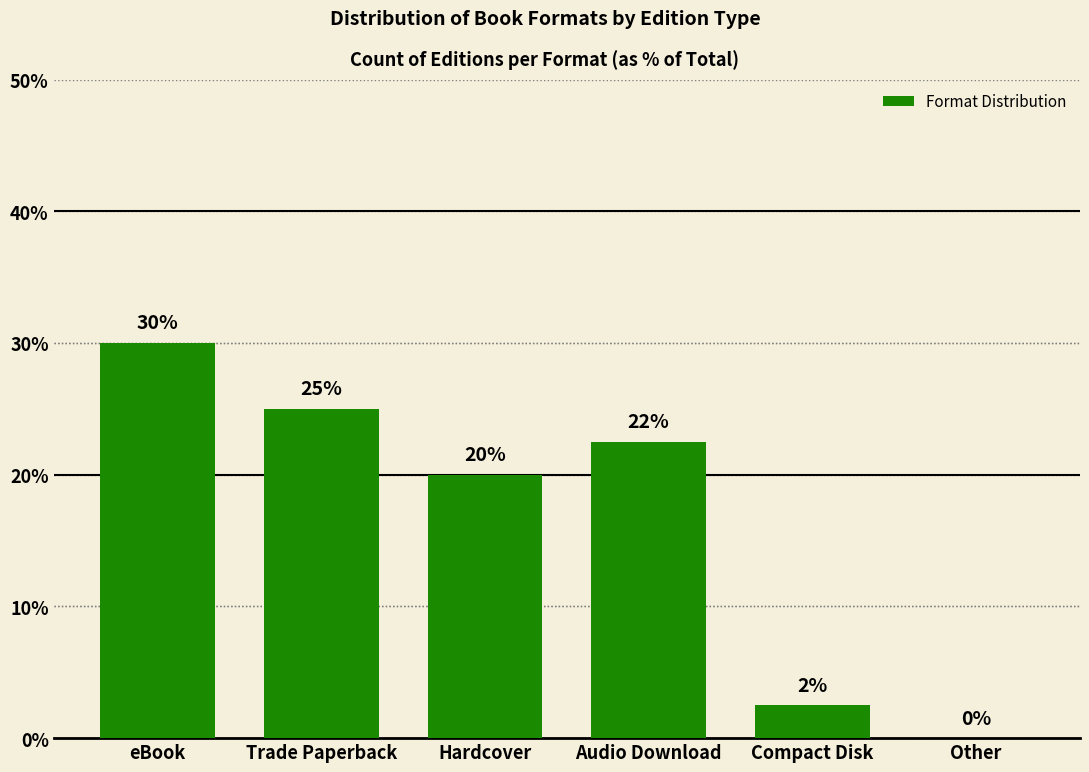

Count the number of categories in the chart.

6